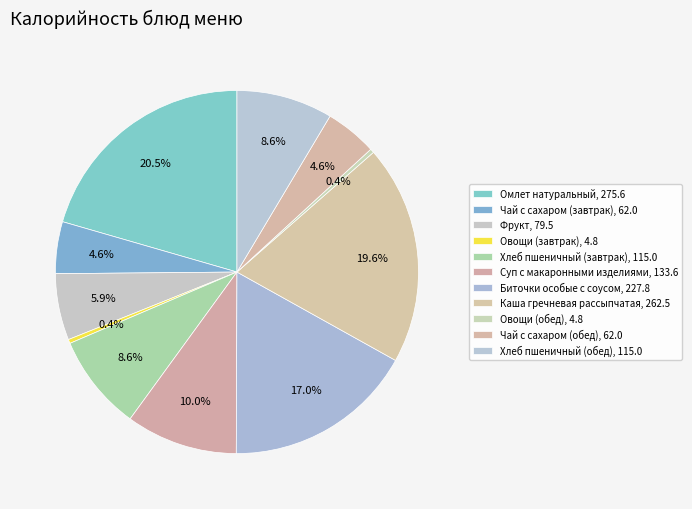

Which slice is the smallest?

Овощи (завтрак)